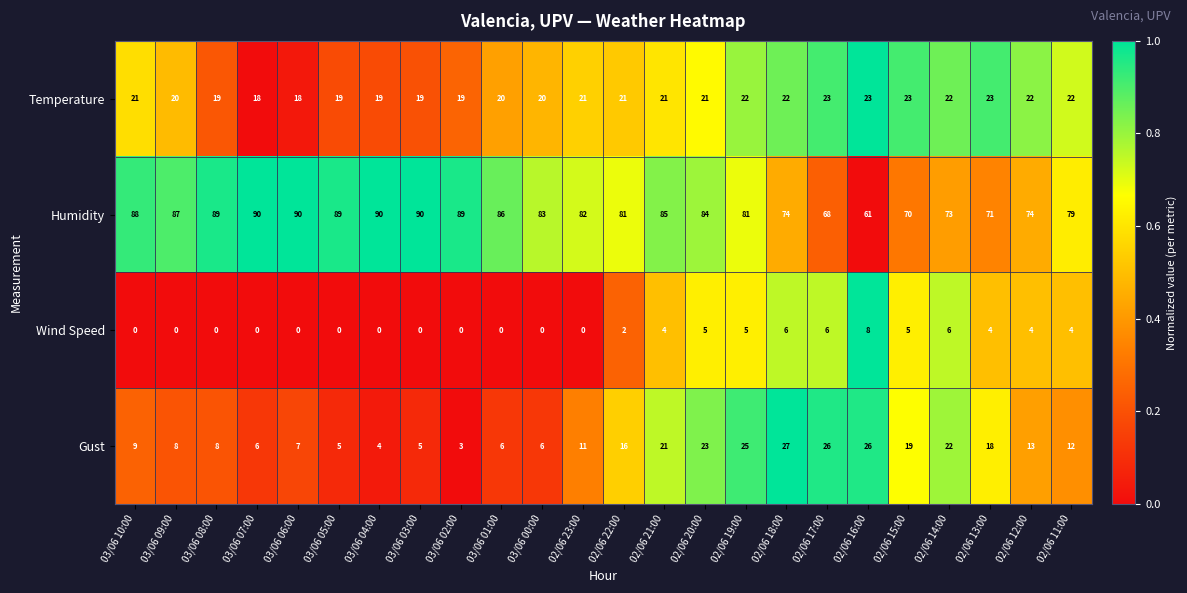

What is the total value across all series at 03/06 01:00?

112